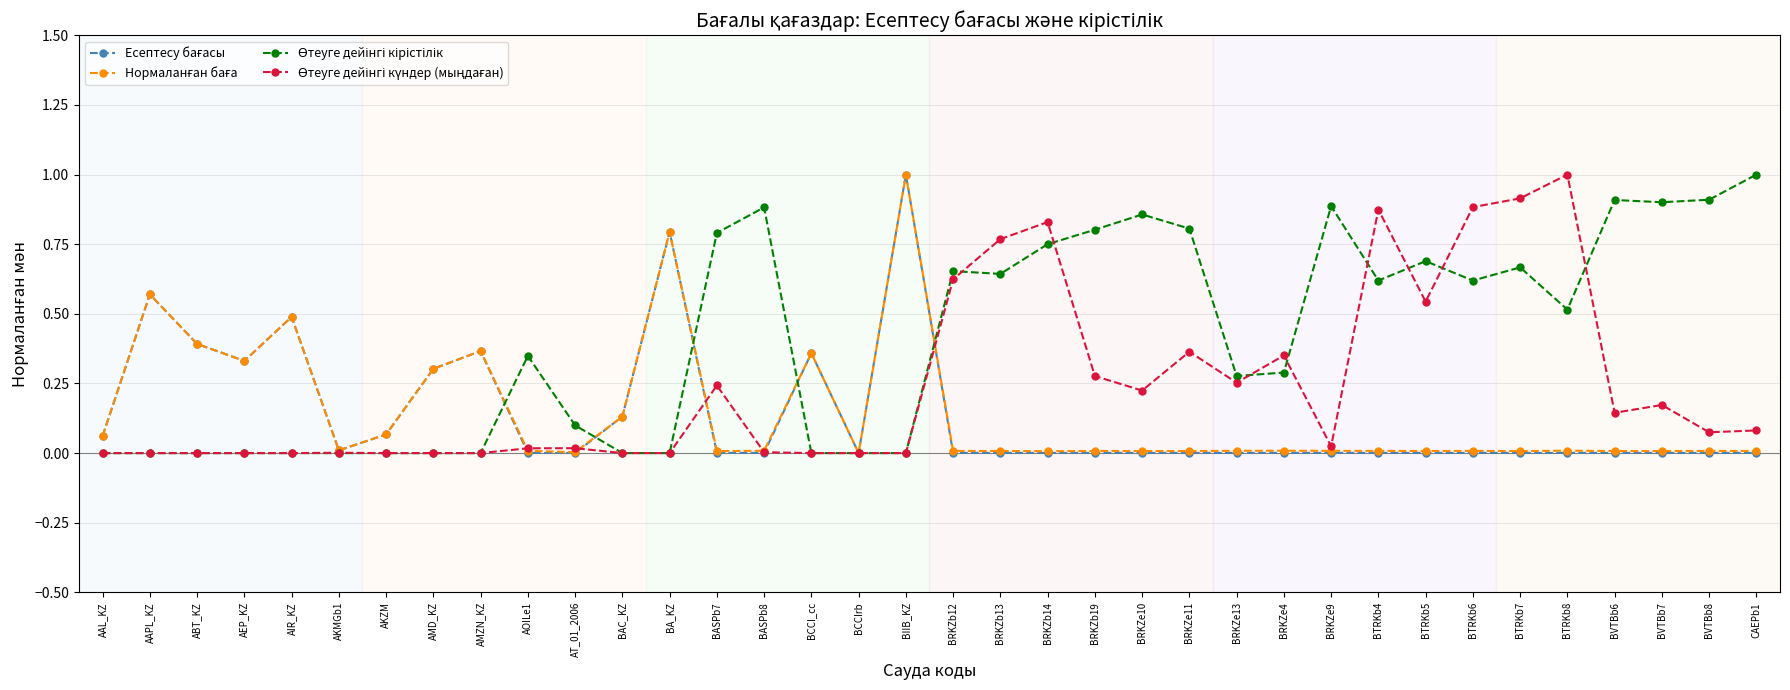

What is the greatest value displayed?

1.0